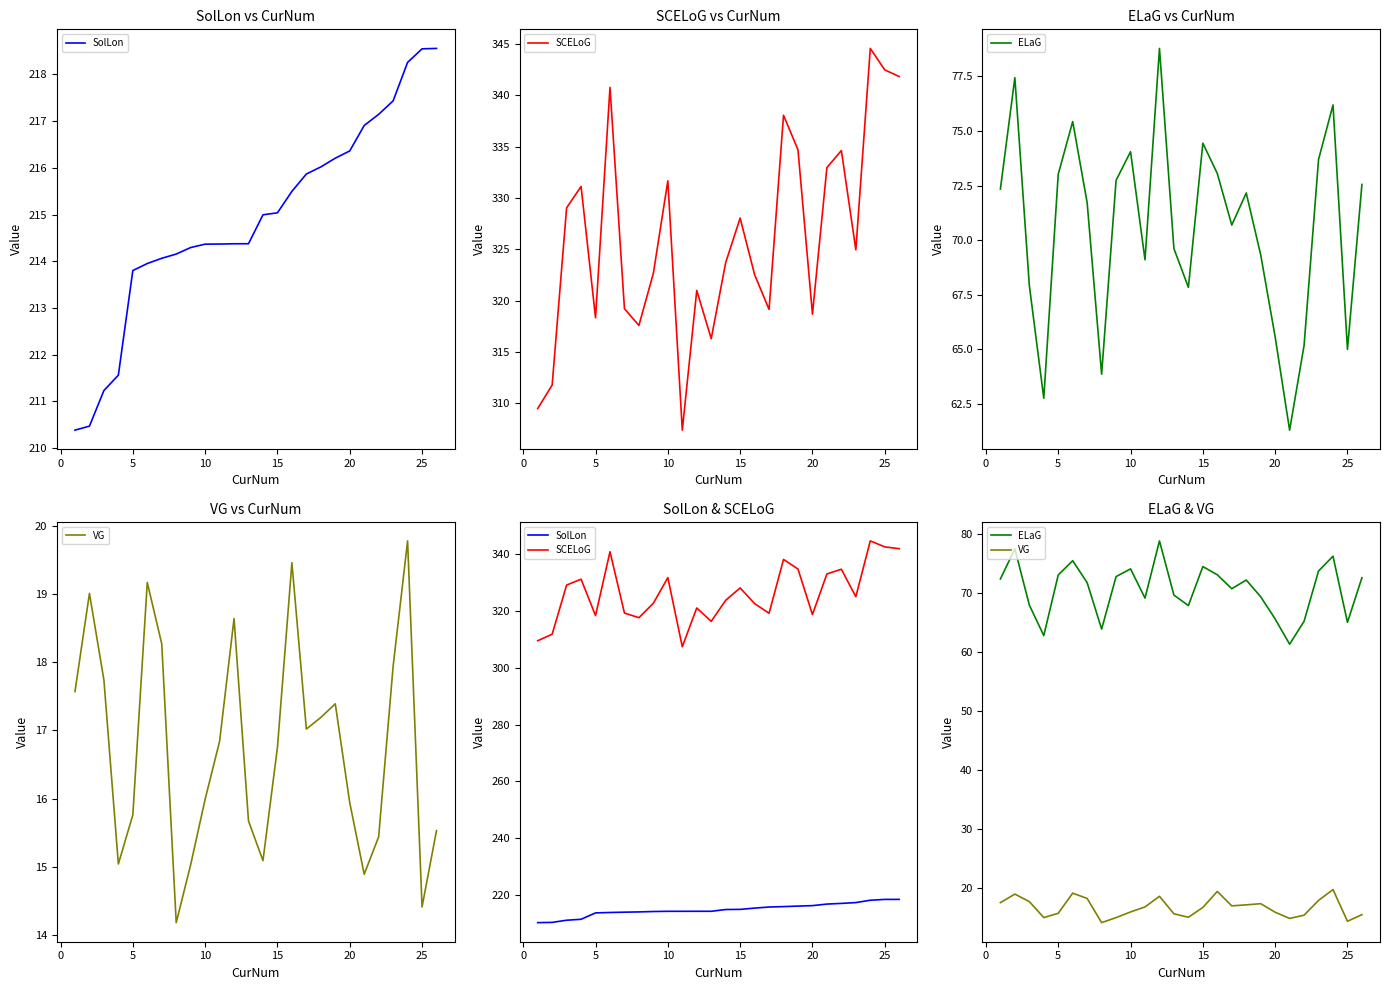

What is the difference between the maximum and minimum values in the SolLon series?

8.2